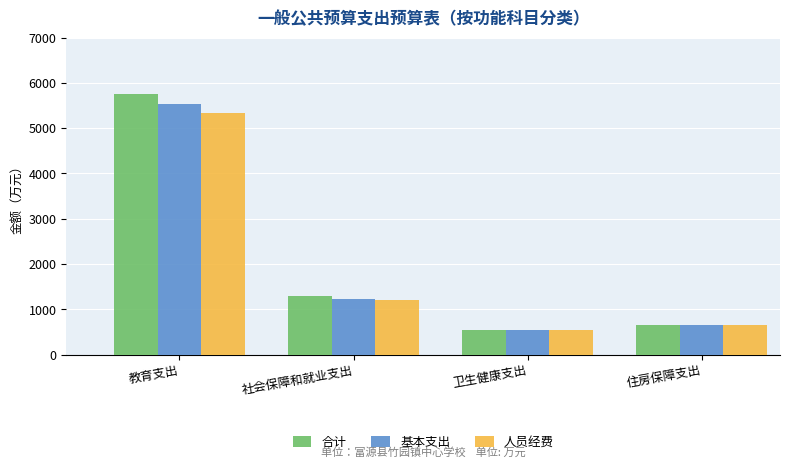

At which category does the chart reach its peak across all series?

教育支出